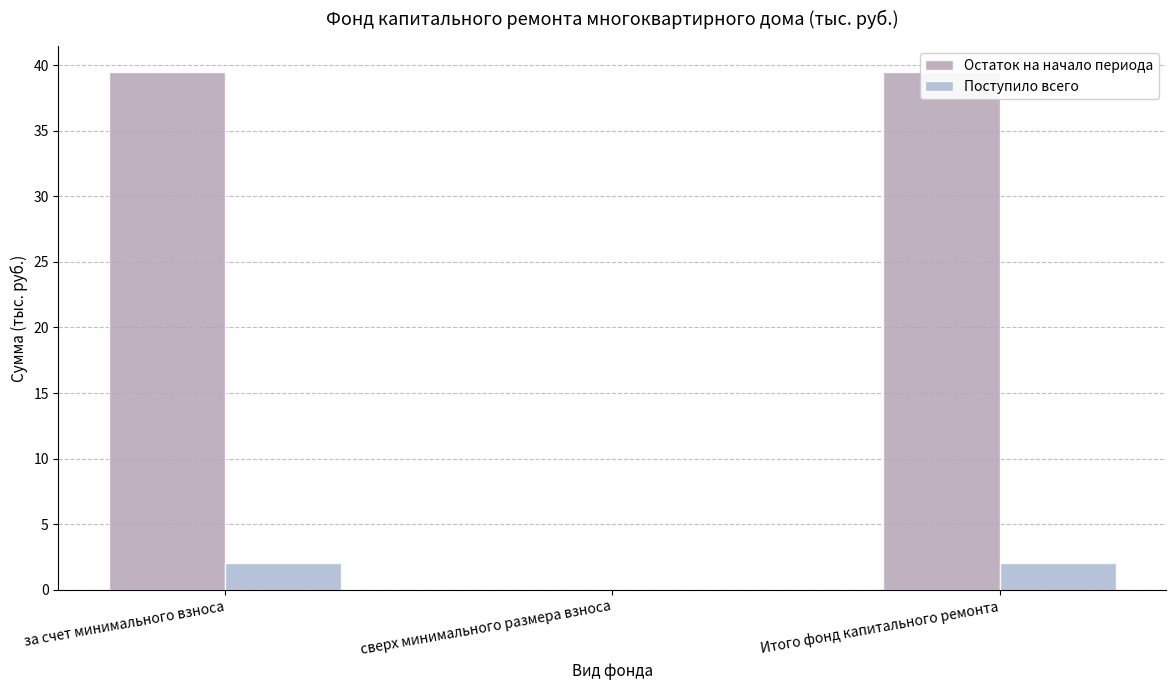

What is the greatest value displayed?

39.5